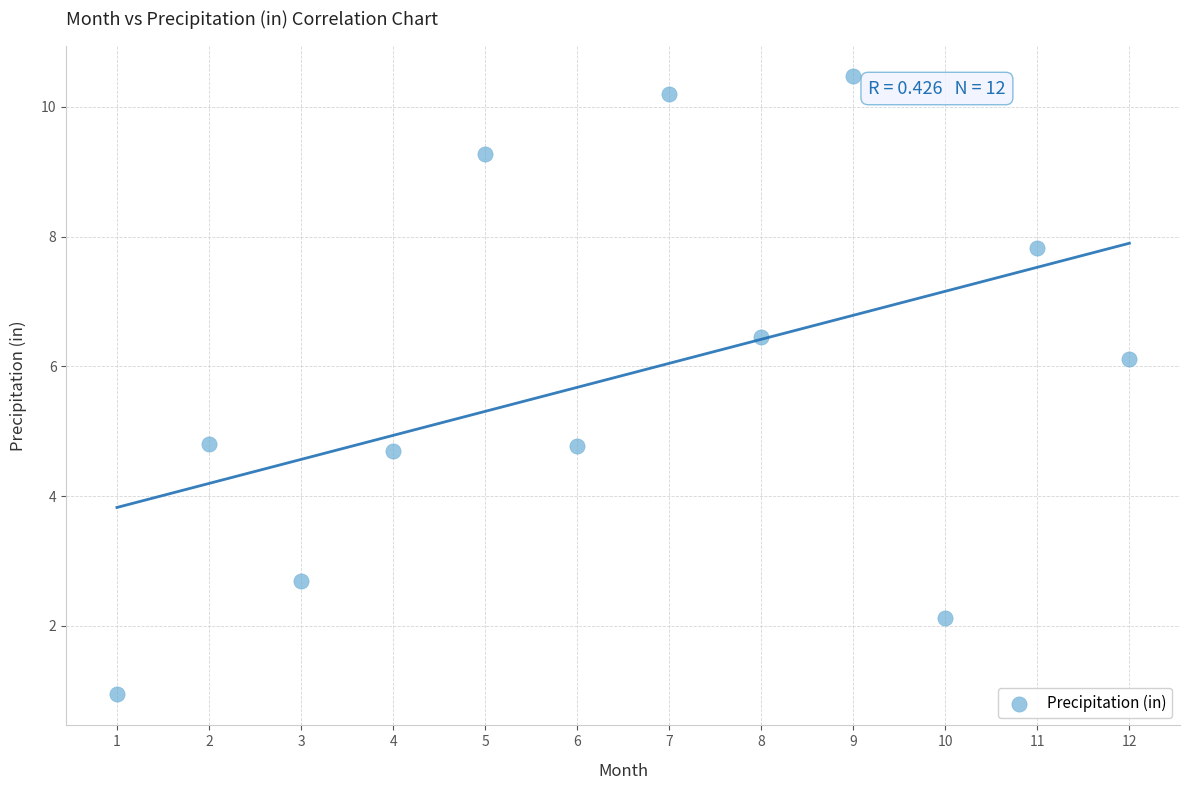

What is the range of Y values (max minus min)?

9.5